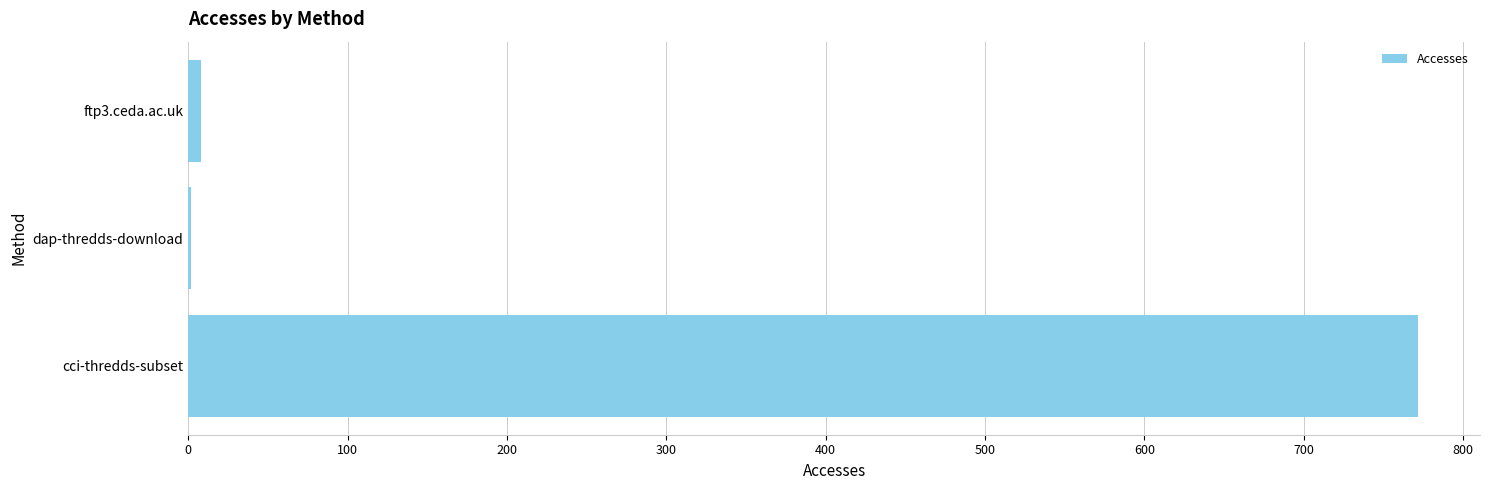

Which category has the highest value across all series?

cci-thredds-subset